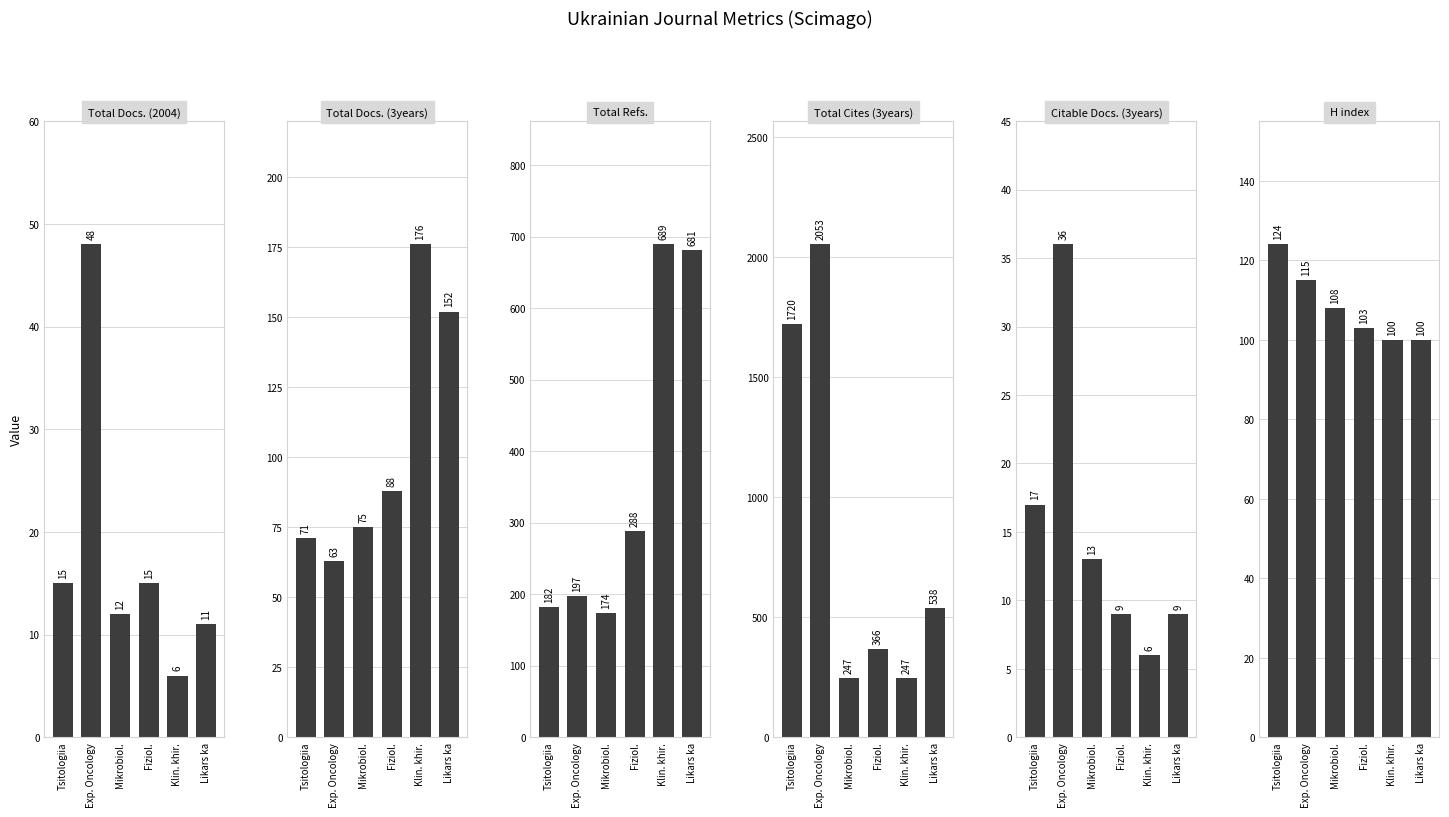

How many data points in H index are less than 108?

3